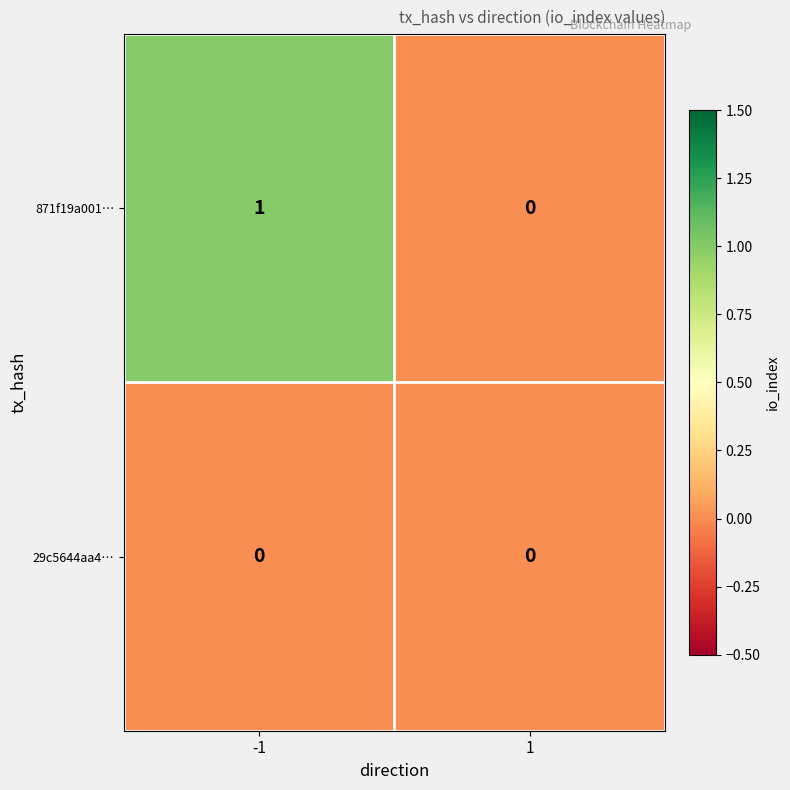

Rank the series by their average value, from lowest to highest.

29c5644aa4…, 871f19a001…